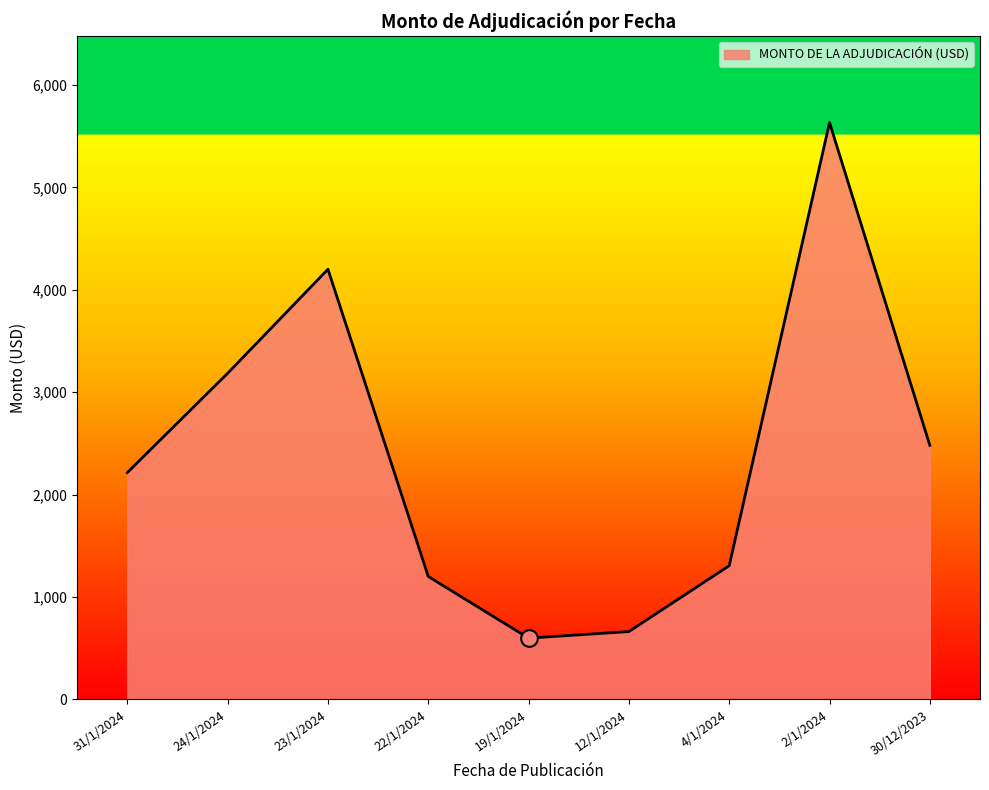

At which label is the value closest to 3115?

24/1/2024